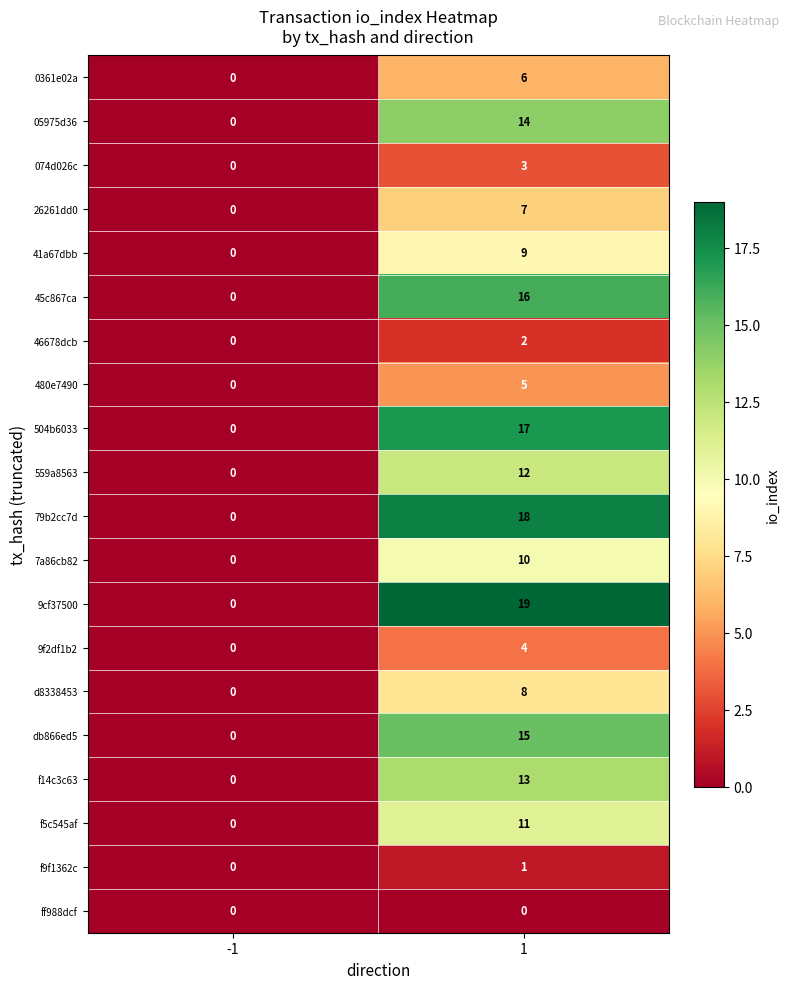

What is the difference between the f5c545af values at -1 and 1?

11